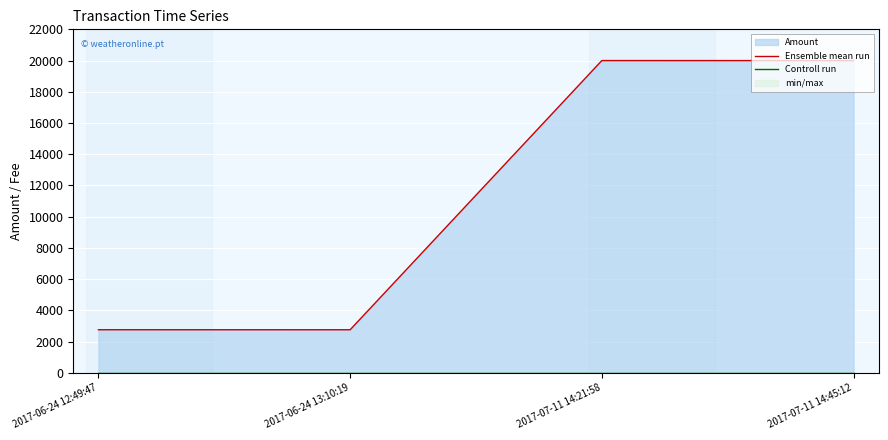

Reading left to right, list all the values displayed in this chart.

Ensemble mean run: 2758.7	2757.7	20000.0	19999.0
Controll run: 1.0	1.0	1.0	1.0